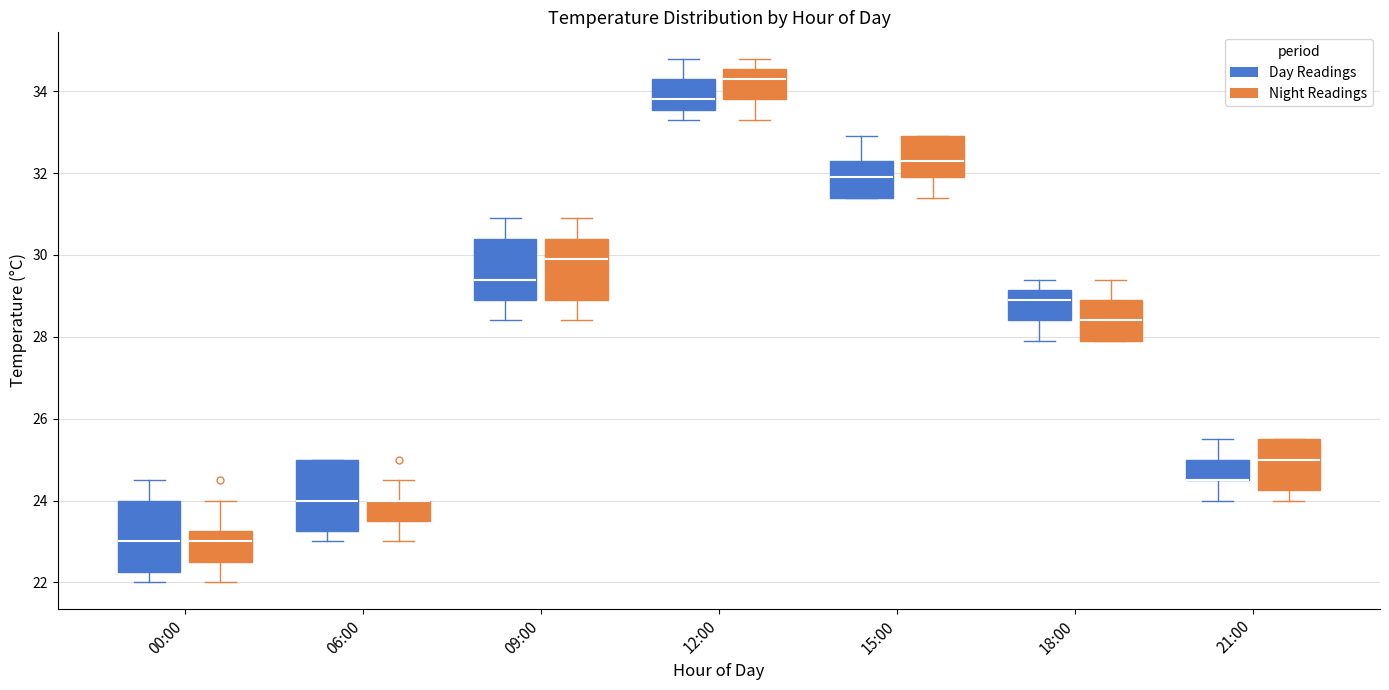

Reading left to right, read every box against the y-axis: the position of its median line, the range the box covers, and the ends of its whiskers. The values are not printed on the chart, so give them approximately, as read against the axis.

00:00 (Day Readings): median 23.0, box 22.2 to 24.0, whiskers 22.0 to 24.6
00:00 (Night Readings): median 23.0, box 22.6 to 23.2, whiskers 22.0 to 24.0
06:00 (Day Readings): median 24.0, box 23.2 to 25.0, whiskers 23.0 to 25.0
06:00 (Night Readings): median 24.0 (drawn on the box's upper edge), box 23.6 to 24.0, whiskers 23.0 to 24.6
09:00 (Day Readings): median 29.4, box 29.0 to 30.4, whiskers 28.4 to 31.0
09:00 (Night Readings): median 30.0, box 29.0 to 30.4, whiskers 28.4 to 31.0
12:00 (Day Readings): median 33.8, box 33.6 to 34.4, whiskers 33.4 to 34.8
12:00 (Night Readings): median 34.4, box 33.8 to 34.6, whiskers 33.4 to 34.8
15:00 (Day Readings): median 32.0, box 31.4 to 32.4, whiskers 31.4 to 33.0
15:00 (Night Readings): median 32.4, box 32.0 to 33.0, whiskers 31.4 to 33.0
18:00 (Day Readings): median 29.0, box 28.4 to 29.2, whiskers 28.0 to 29.4
18:00 (Night Readings): median 28.4, box 28.0 to 29.0, whiskers 28.0 to 29.4
21:00 (Day Readings): median 24.6 (drawn on the box's lower edge), box 24.6 to 25.0, whiskers 24.0 to 25.6
21:00 (Night Readings): median 25.0, box 24.2 to 25.6, whiskers 24.0 to 25.6